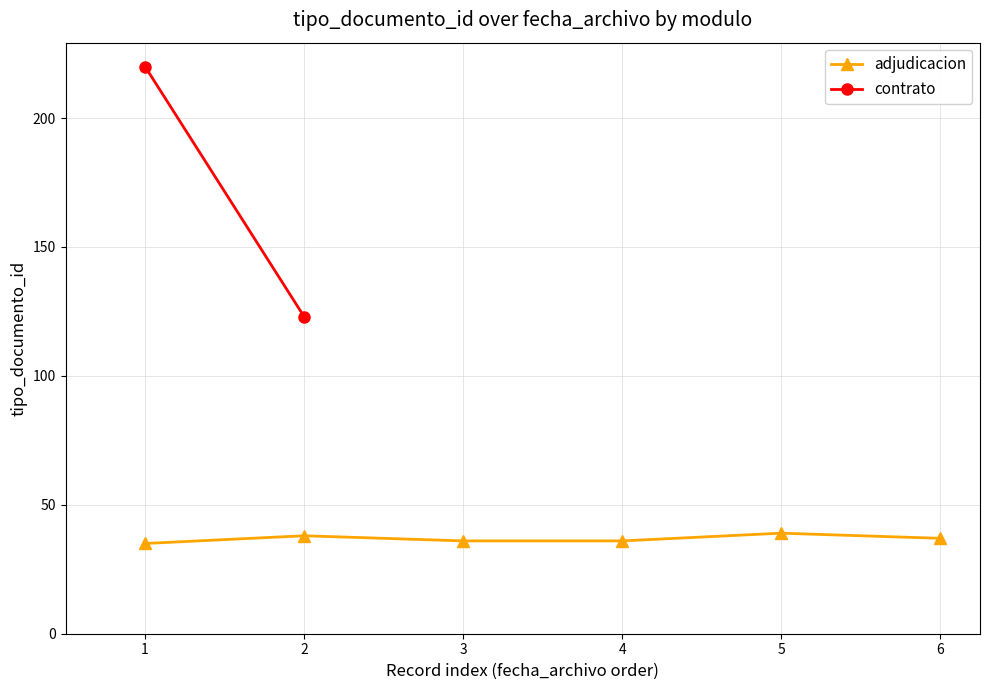

True or false: the data has more than 1 interior local peaks.

True